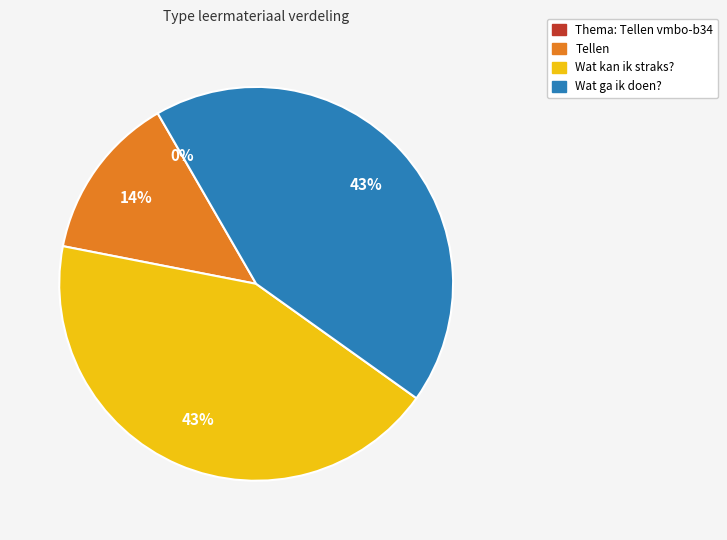

What percentage is the Tellen slice, to the nearest percent?

14%